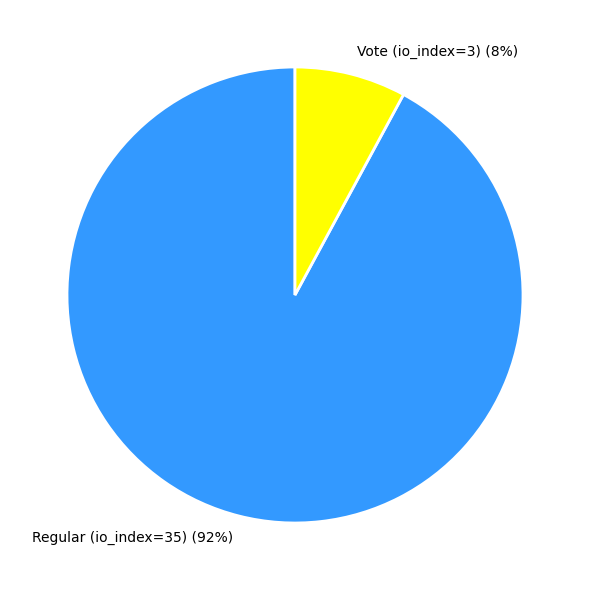

How many slices are in this pie chart?

2